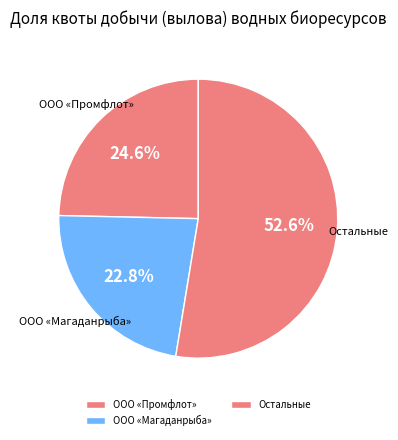

Which slice is the smallest?

ООО «Магаданрыба»